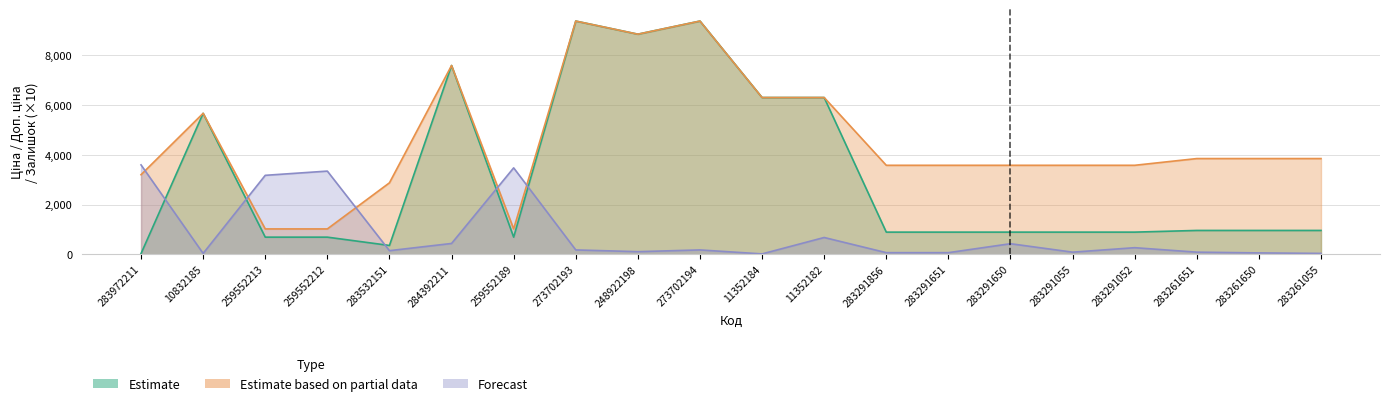

Rank the series by their average value, from lowest to highest.

Forecast, Estimate, Estimate based on partial data